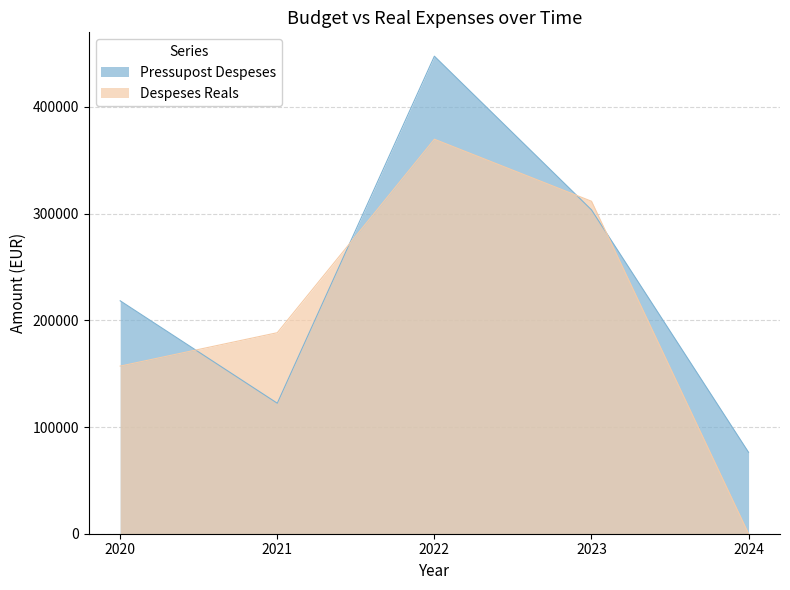

True or false: Pressupost Despeses has more than 0 points higher than both neighbors.

True